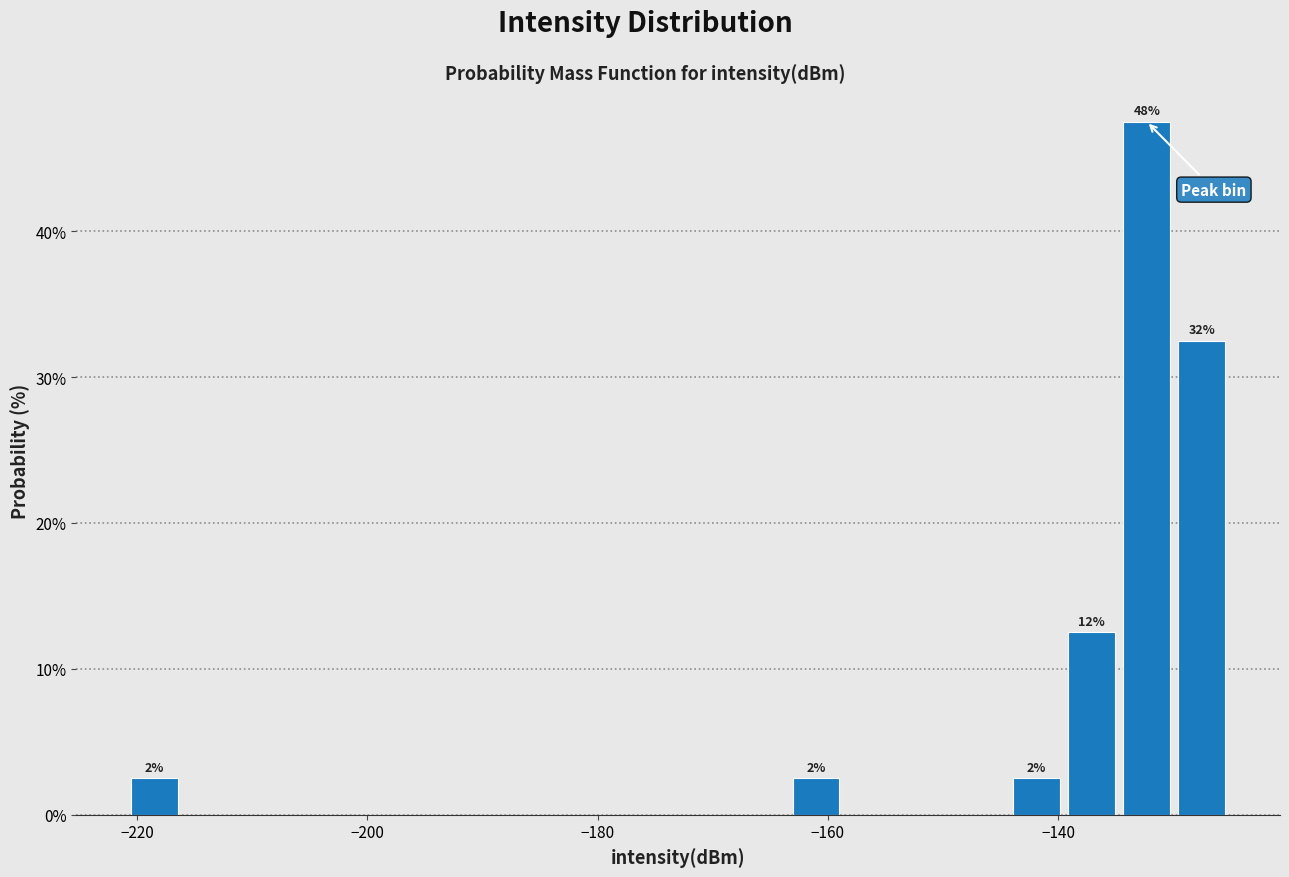

Read against the x-axis, roughly where is the centre of the tallest bar?

-132